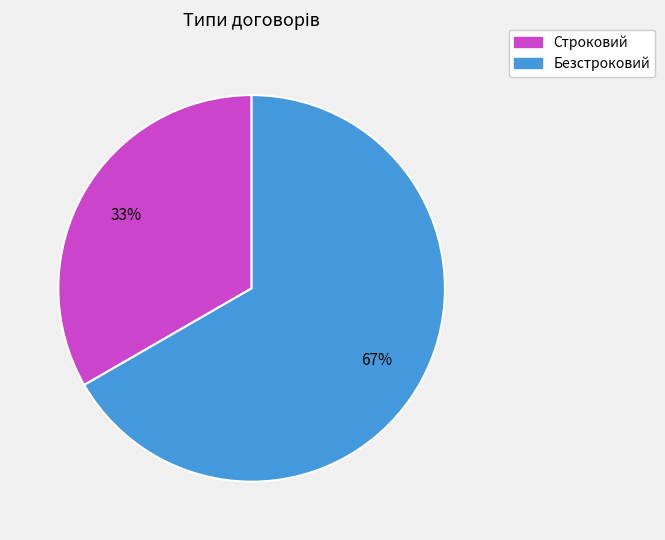

To the nearest percent, what is the average slice percentage?

50%